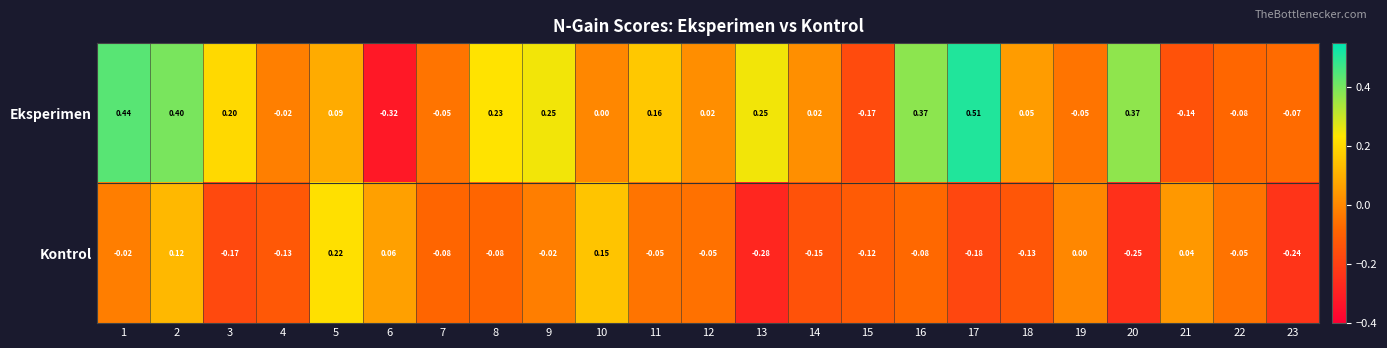

What is the spread (max minus min) of values at 17?

0.7